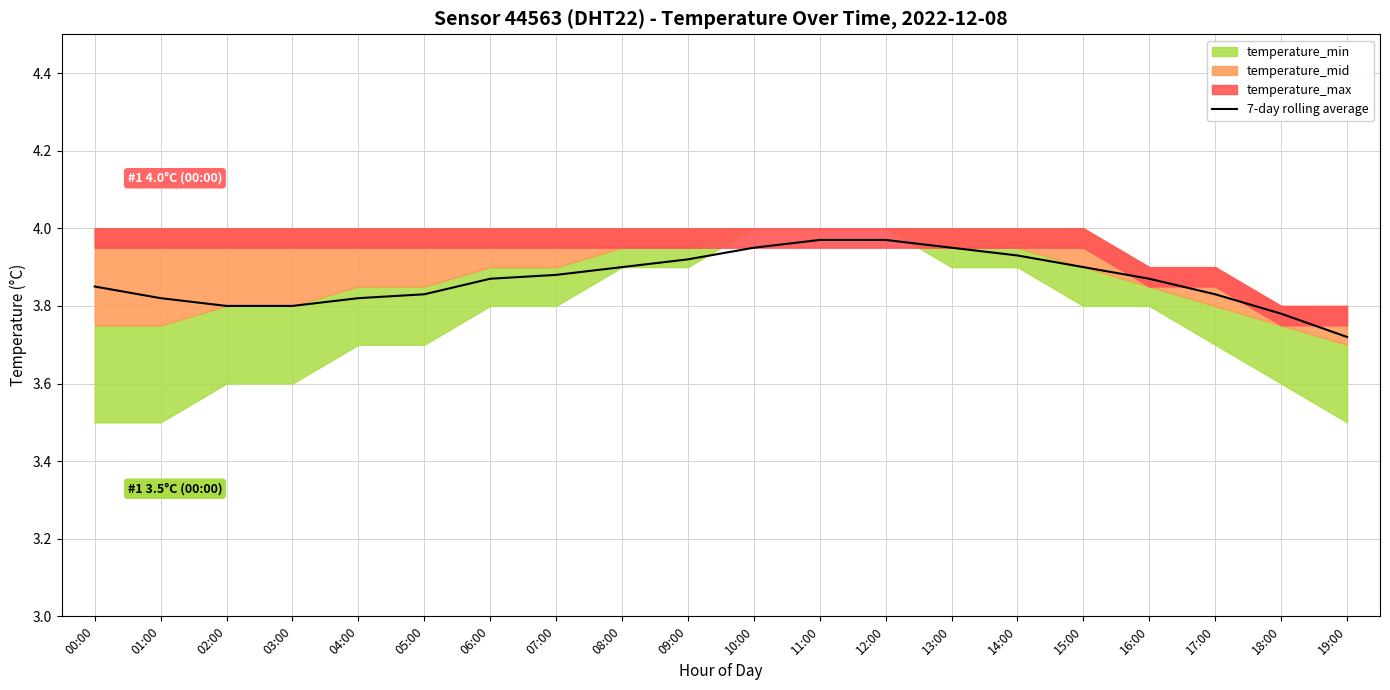

Reading left to right, what are all the values shown in this chart?

3.9	3.8	3.8	3.8	3.8	3.8	3.9	3.9	3.9	3.9	4.0	4.0	4.0	4.0	3.9	3.9	3.9	3.8	3.8	3.7